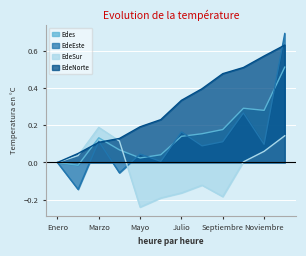

The value of Edes at Enero is 0.0. True or false?

True